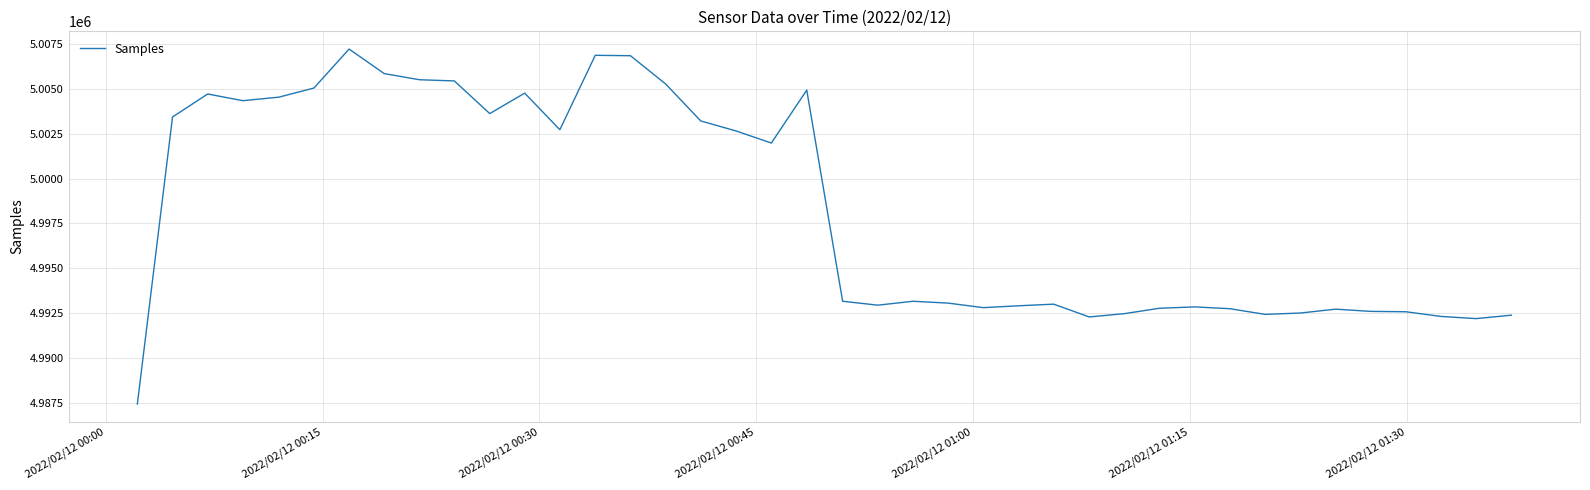

Is this an area chart (filled region under the line)?

No